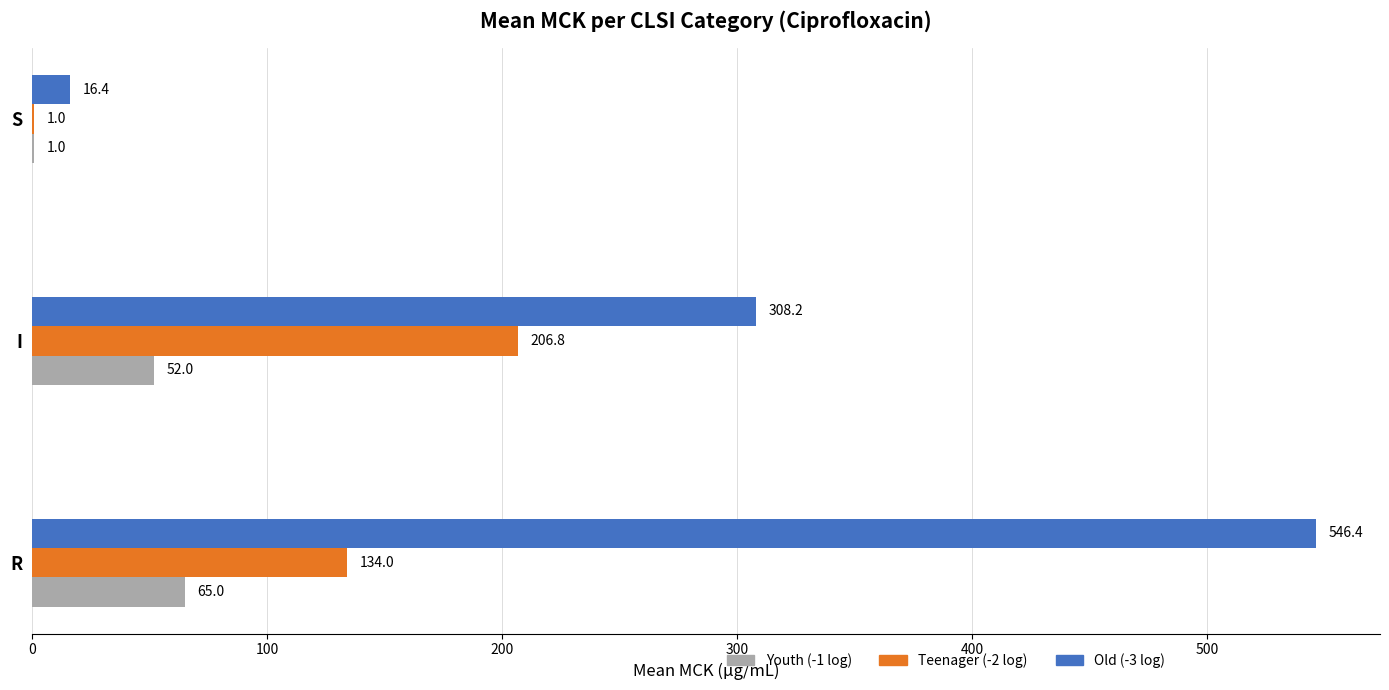

Is the value of Youth (-1 log) at R greater than the value of Teenager (-2 log) at S?

Yes